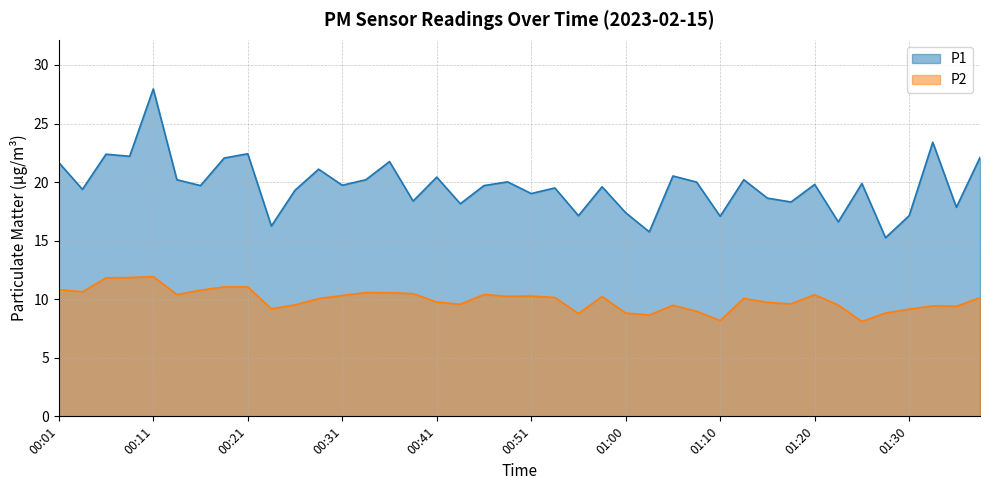

Reading left to right, list all the values displayed in this chart.

P1: 00:01=21.7	00:04=19.4	00:06=22.4	00:08=22.2	00:11=27.9	00:14=20.2	00:16=19.7	00:19=22.1	00:21=22.4	00:24=16.2	00:26=19.3	00:29=21.1	00:31=19.7	00:34=20.2	00:36=21.8	00:38=18.4	00:41=20.4	00:43=18.1	00:46=19.7	00:48=20.0	00:51=19.0	00:53=19.5	00:55=17.1	00:58=19.6	01:00=17.4	01:03=15.8	01:05=20.5	01:08=20.0	01:10=17.1	01:13=20.2	01:15=18.6	01:18=18.3	01:20=19.8	01:22=16.6	01:25=19.9	01:27=15.2	01:30=17.1	01:32=23.4	01:35=17.9	01:37=22.1
P2: 00:01=10.8	00:04=10.6	00:06=11.8	00:08=11.8	00:11=11.9	00:14=10.4	00:16=10.8	00:19=11.1	00:21=11.1	00:24=9.2	00:26=9.5	00:29=10.1	00:31=10.3	00:34=10.6	00:36=10.6	00:38=10.5	00:41=9.8	00:43=9.6	00:46=10.4	00:48=10.2	00:51=10.3	00:53=10.2	00:55=8.8	00:58=10.2	01:00=8.8	01:03=8.7	01:05=9.5	01:08=9.0	01:10=8.2	01:13=10.1	01:15=9.7	01:18=9.6	01:20=10.4	01:22=9.5	01:25=8.1	01:27=8.8	01:30=9.2	01:32=9.4	01:35=9.4	01:37=10.1